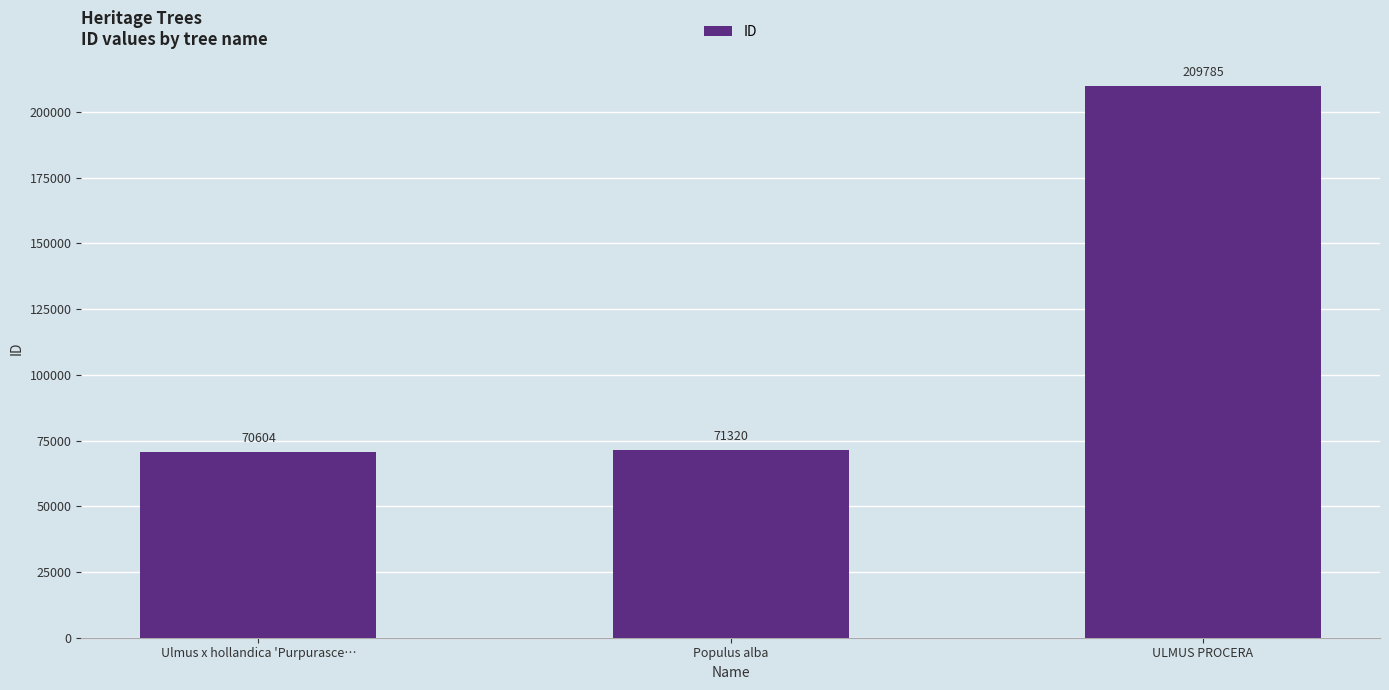

The value at ULMUS PROCERA is 98754. True or false?

False